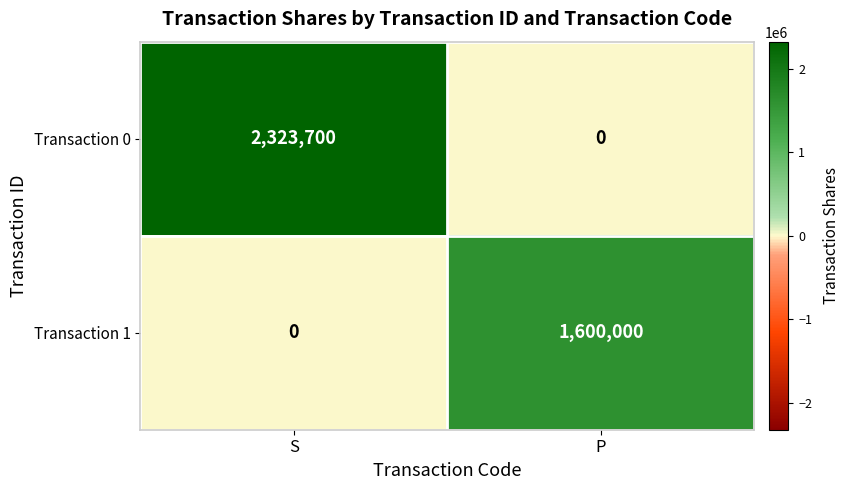

Reading left to right, list all the values displayed in this chart.

Transaction 0: S=2323700	P=0
Transaction 1: S=0	P=1600000